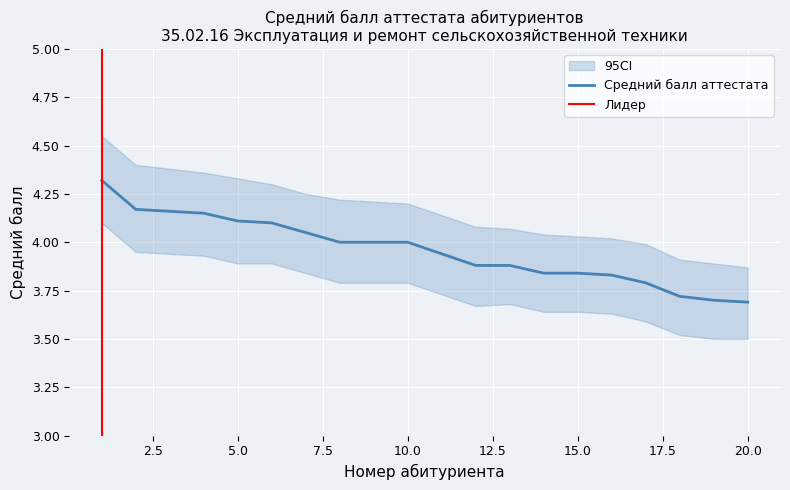

Reading left to right, transcribe all the data shown in this chart.

1=4.3	2=4.2	3=4.2	4=4.2	5=4.1	6=4.1	7=4.0	8=4.0	9=4.0	10=4.0	11=3.9	12=3.9	13=3.9	14=3.8	15=3.8	16=3.8	17=3.8	18=3.7	19=3.7	20=3.7